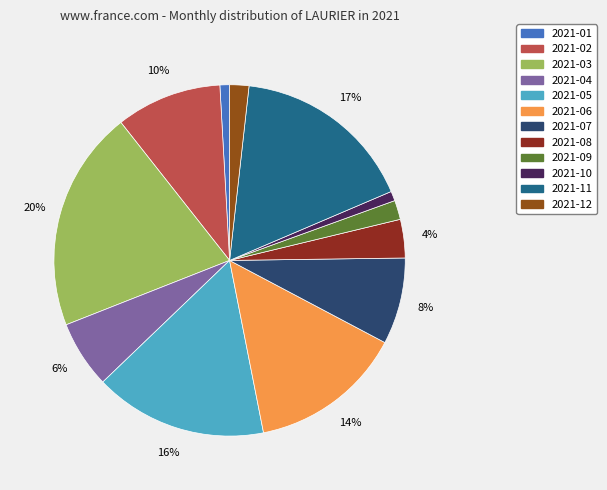

How many slices are in this pie chart?

12